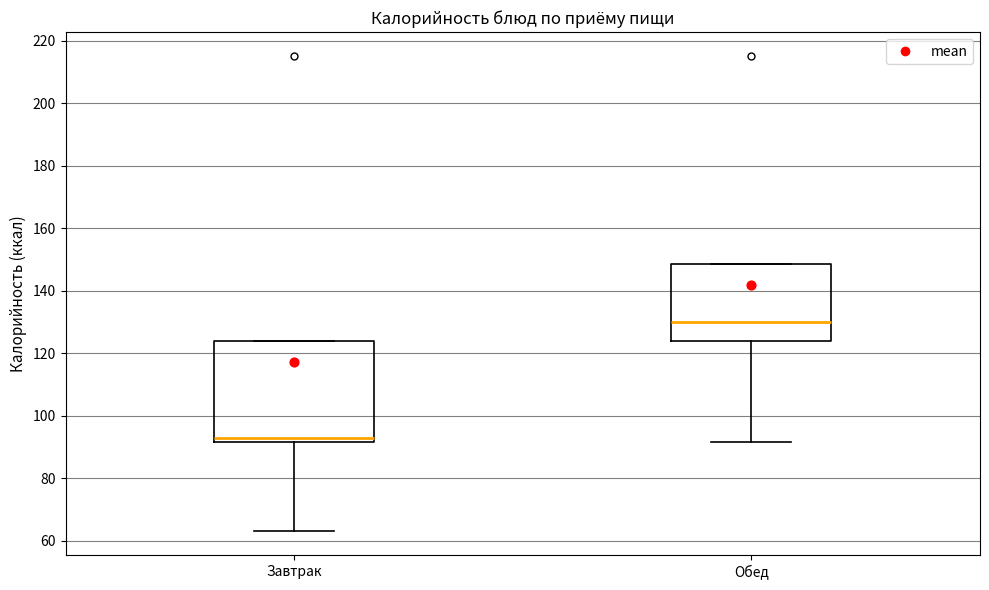

Where is the upper edge of the box for Завтрак on the y-axis? The values are not printed on the chart, so give them approximately, as read against the axis.

124